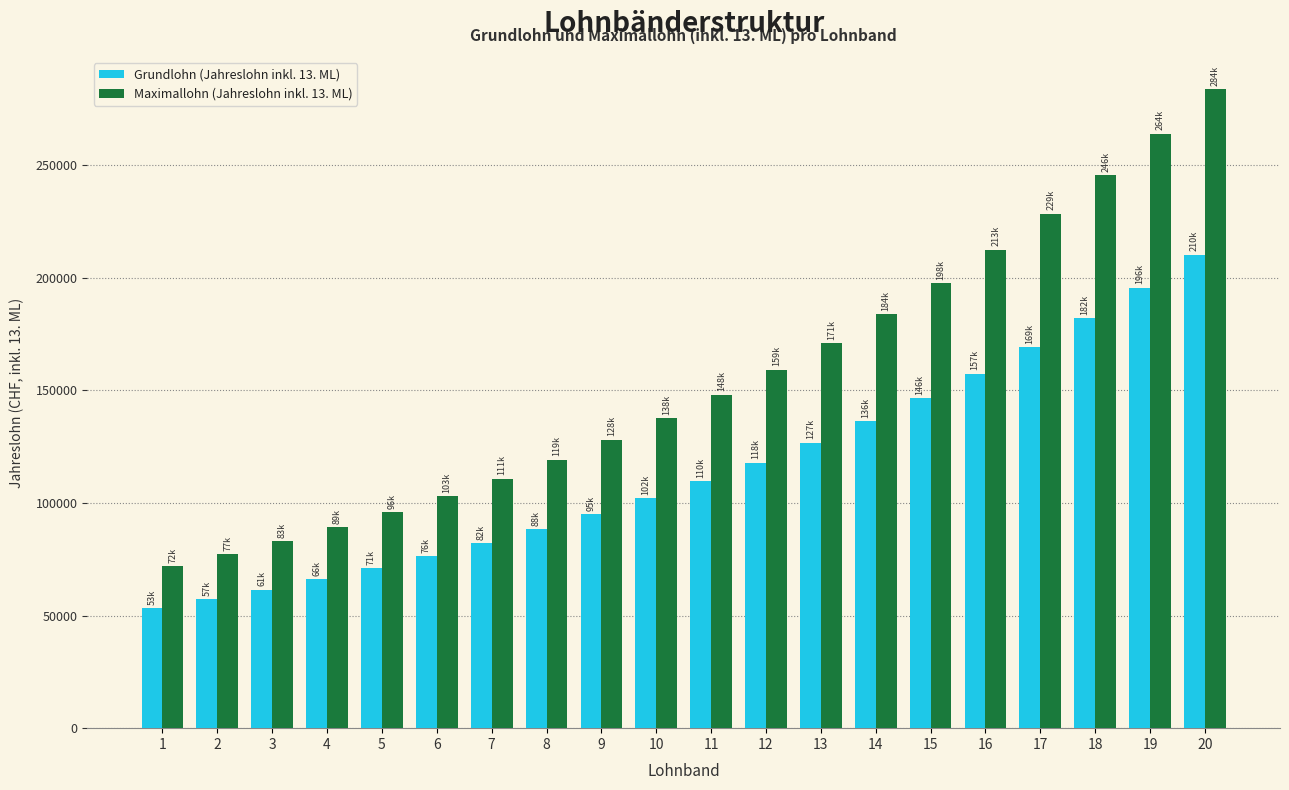

How many groups of bars are there?

20